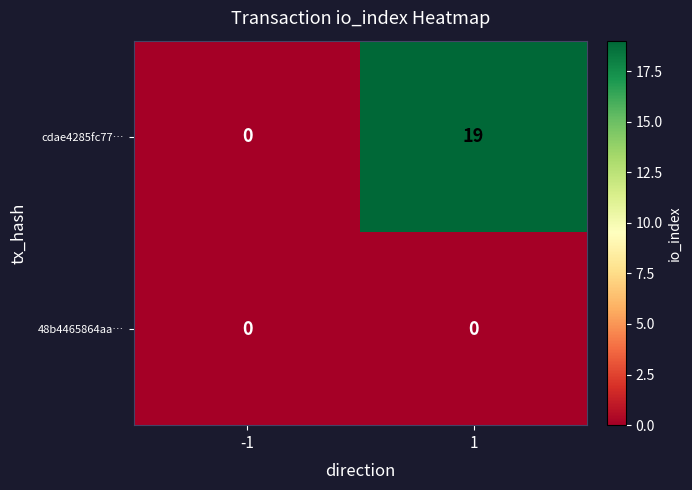

List the series in order of their peak value, highest first.

cdae4285fc77…, 48b4465864aa…